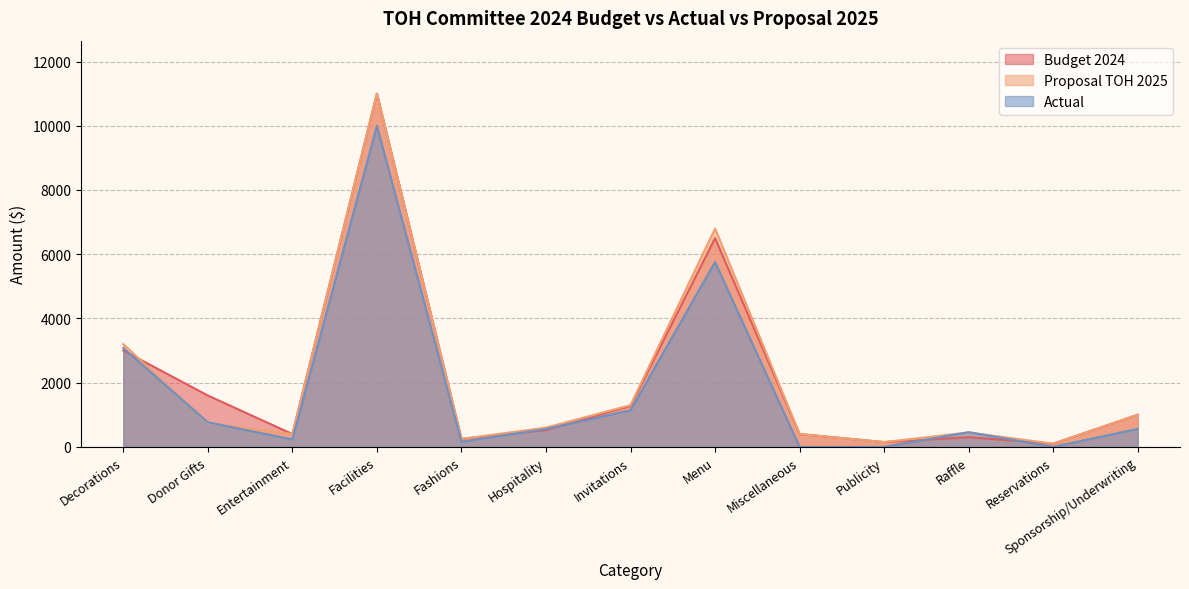

True or false: Actual has more than 1 interior local peaks.

True